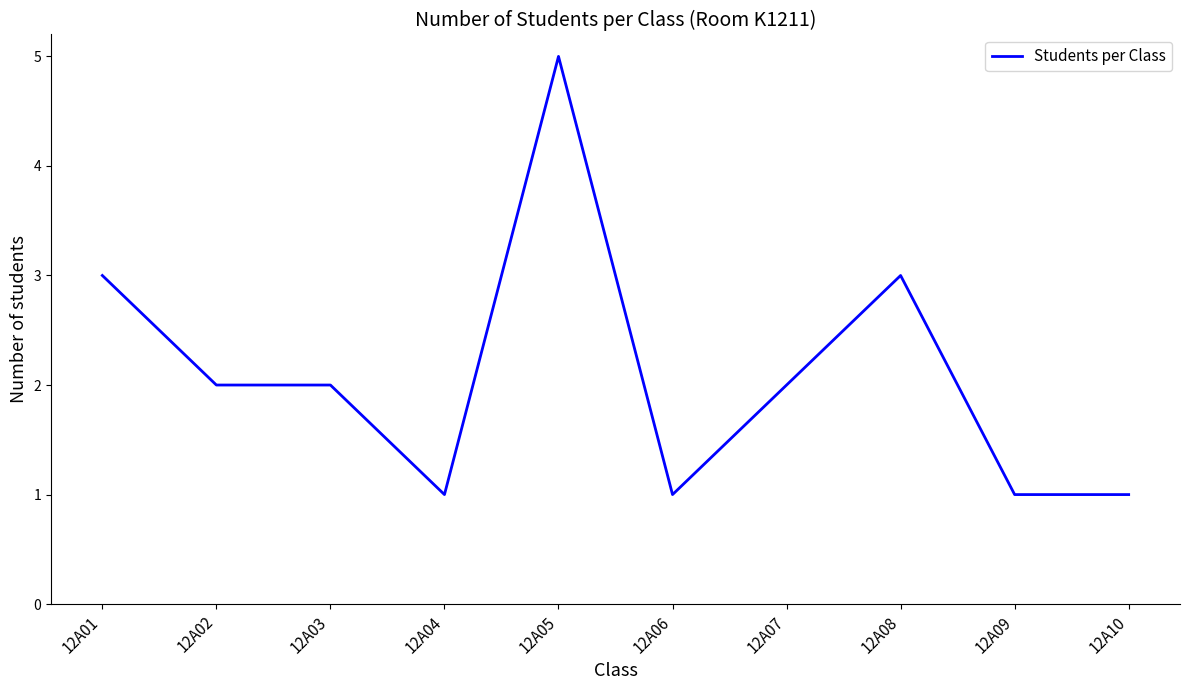

Which label corresponds to the largest value in the chart?

12A05